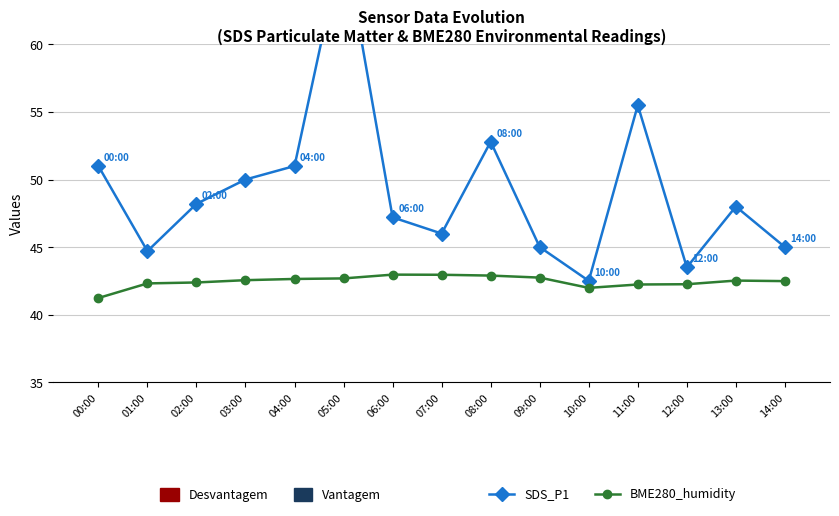

What is the average value of the SDS_P1 series?

49.2